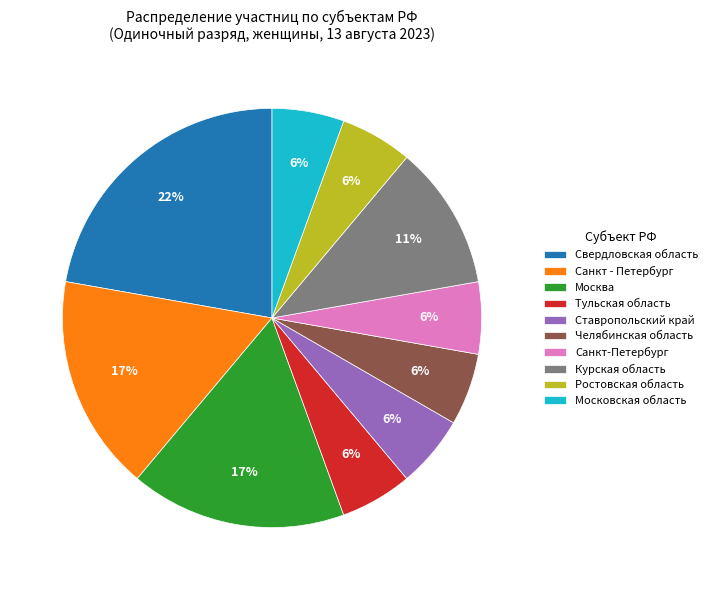

Is there a majority slice in this chart?

No